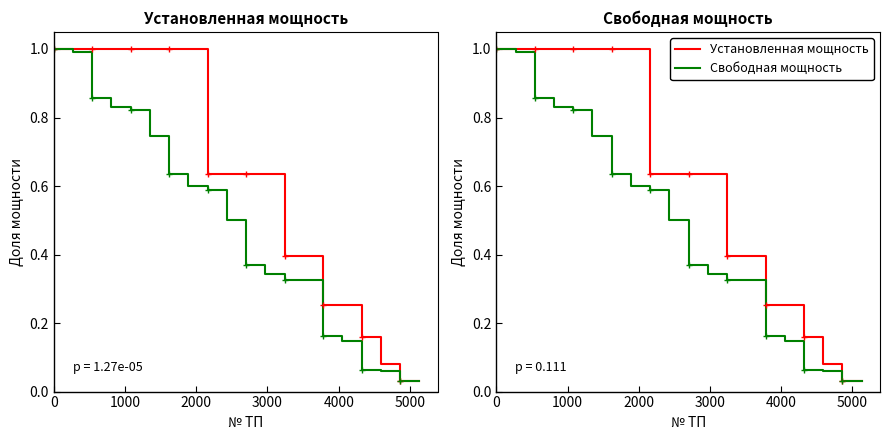

Which series has the largest range (max minus min)?

Установленная мощность